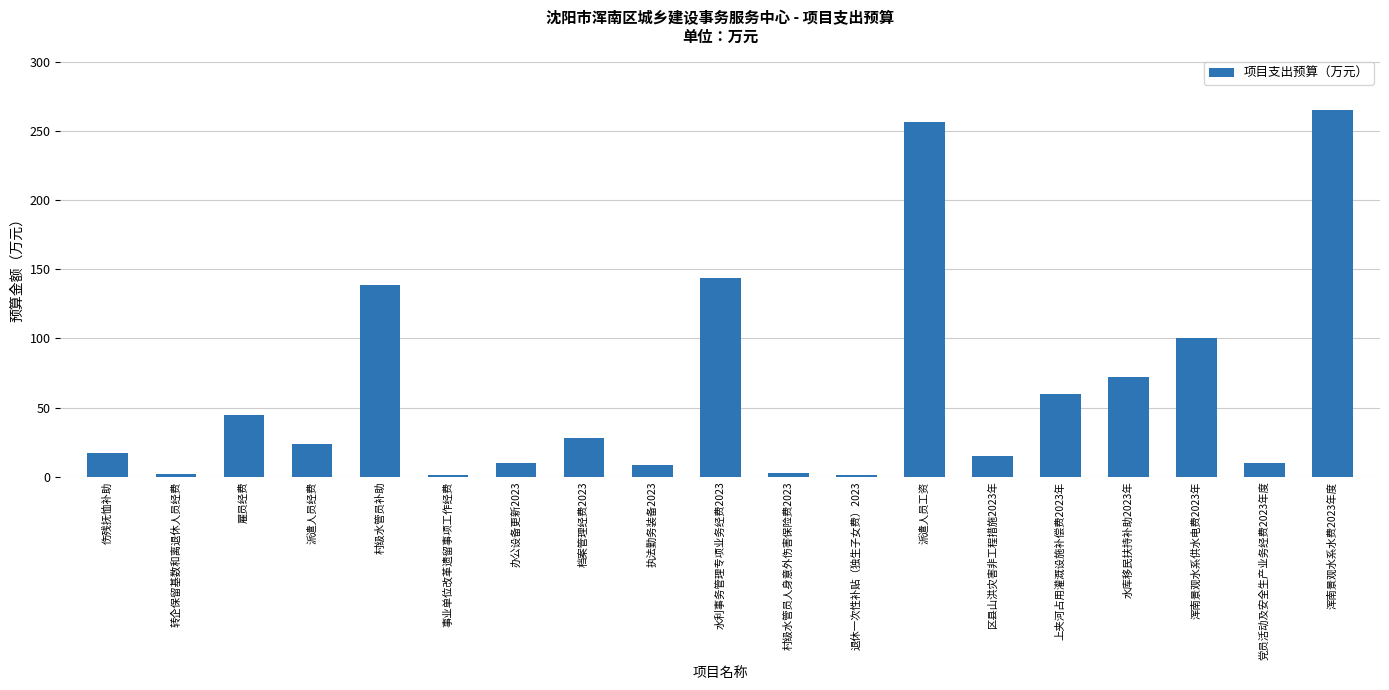

True or false: the data shows 100.0 at 浑南景观水系供水电费2023年.

True